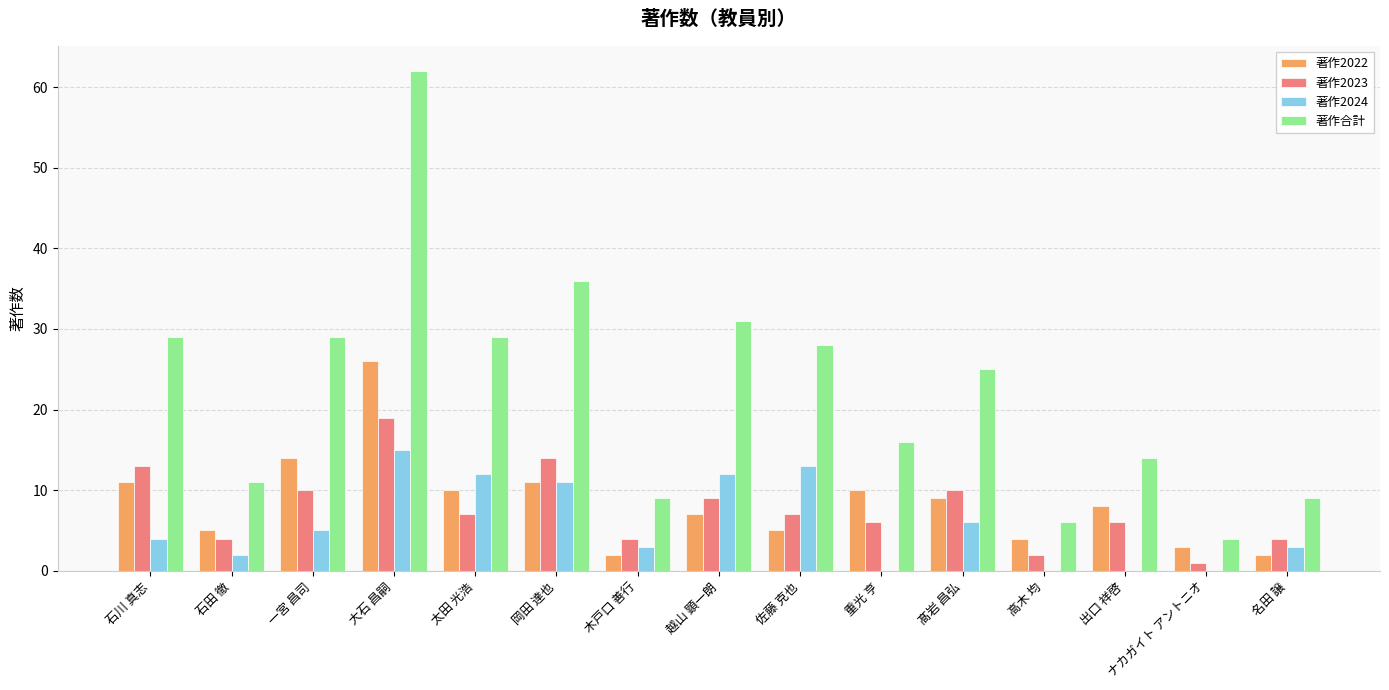

The 著作2024 series shows 0 at 出口 祥啓. True or false?

True